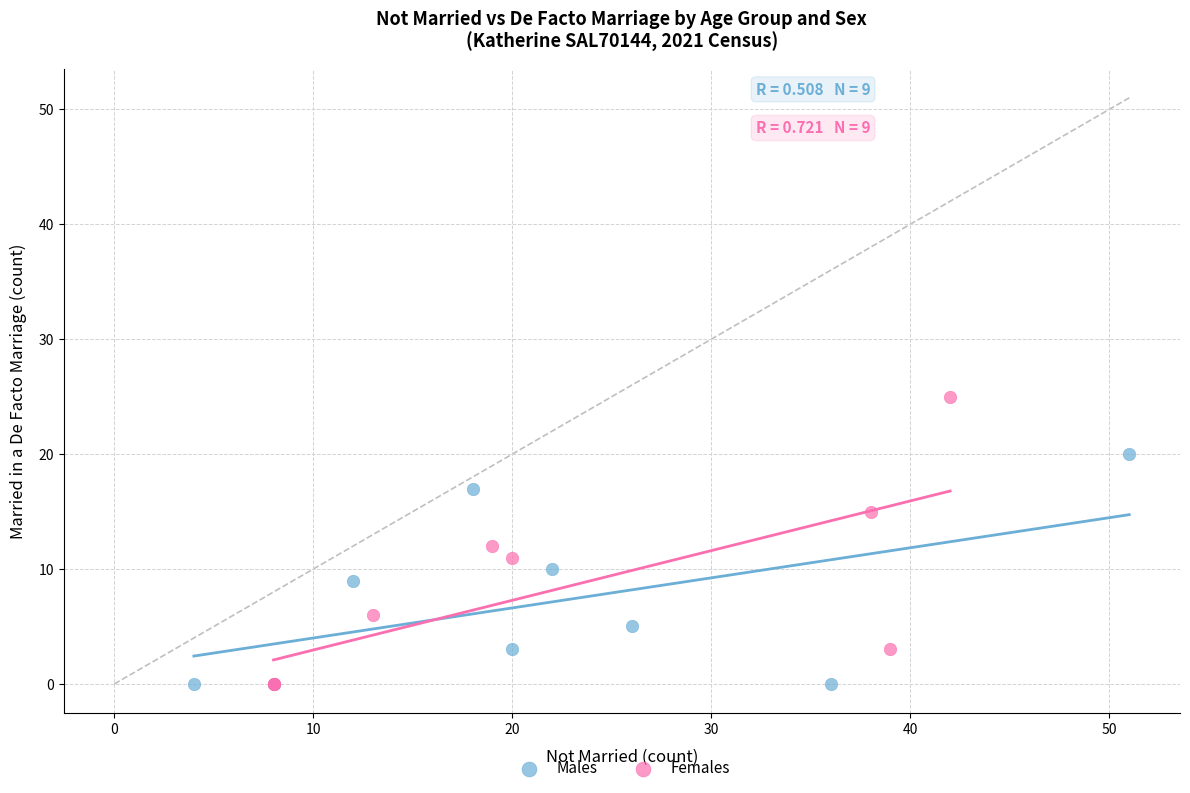

Which series has the widest spread of Y values?

Females